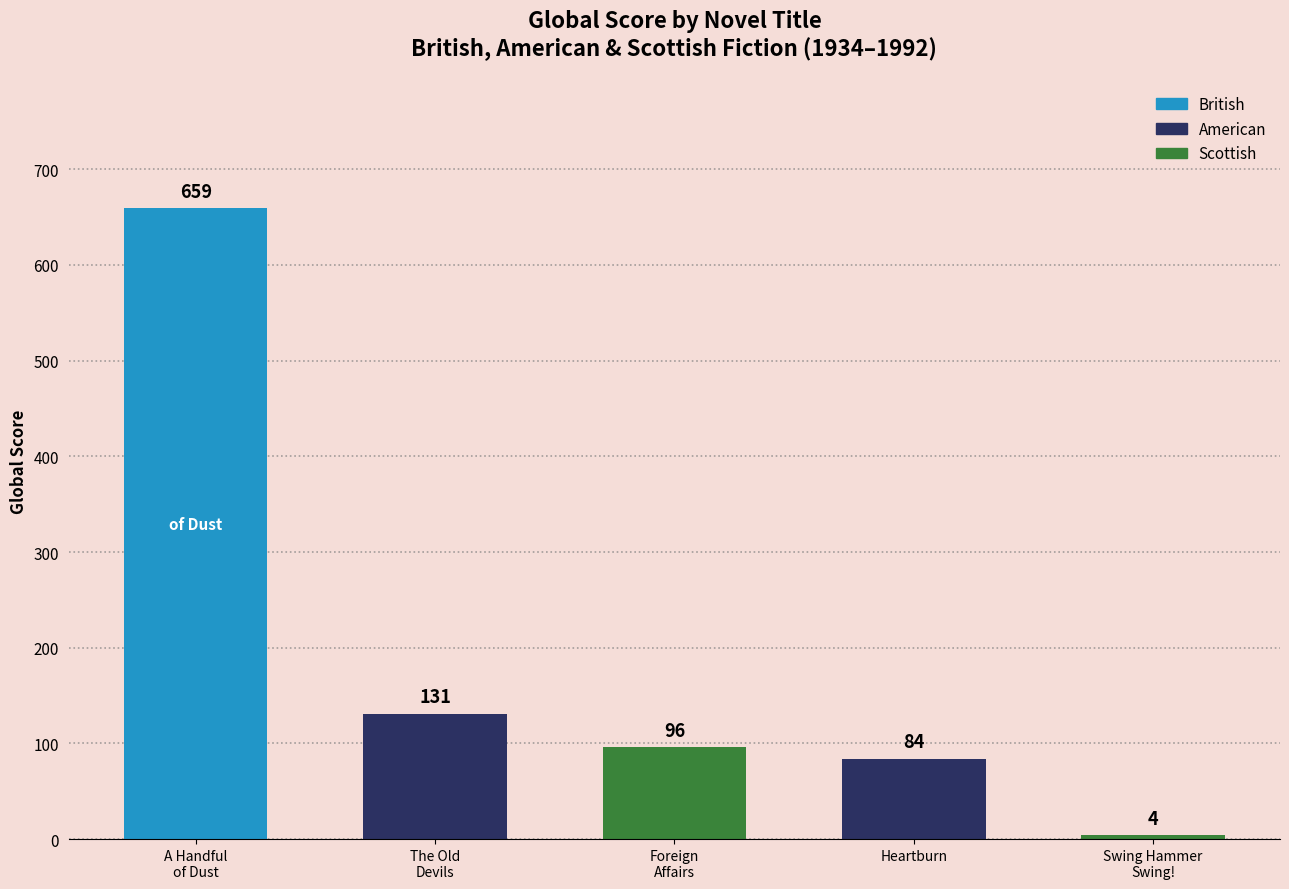

What is the maximum value shown in the chart?

659